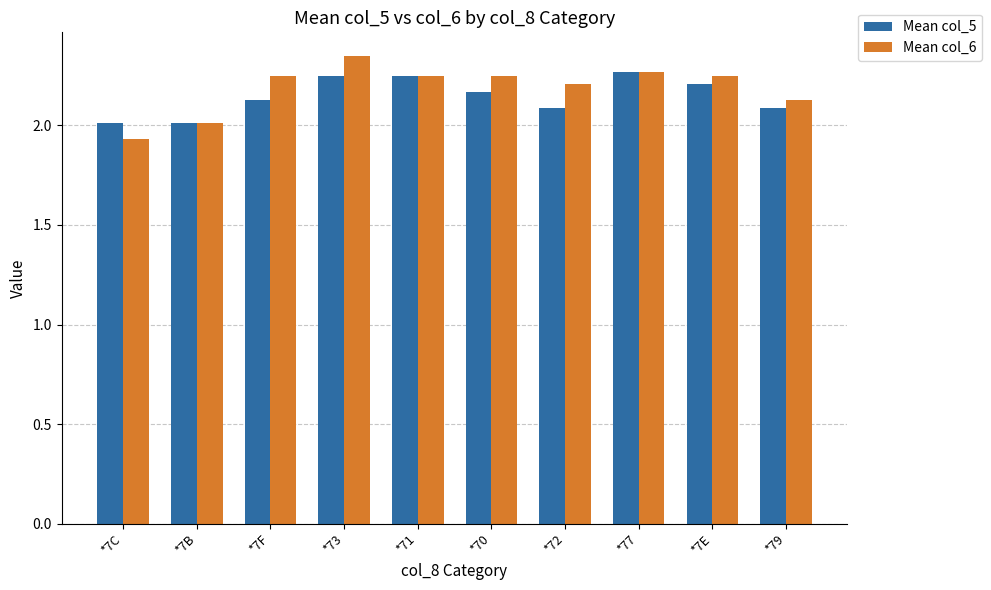

Where does the Mean col_6 series first go above 2?

*7B